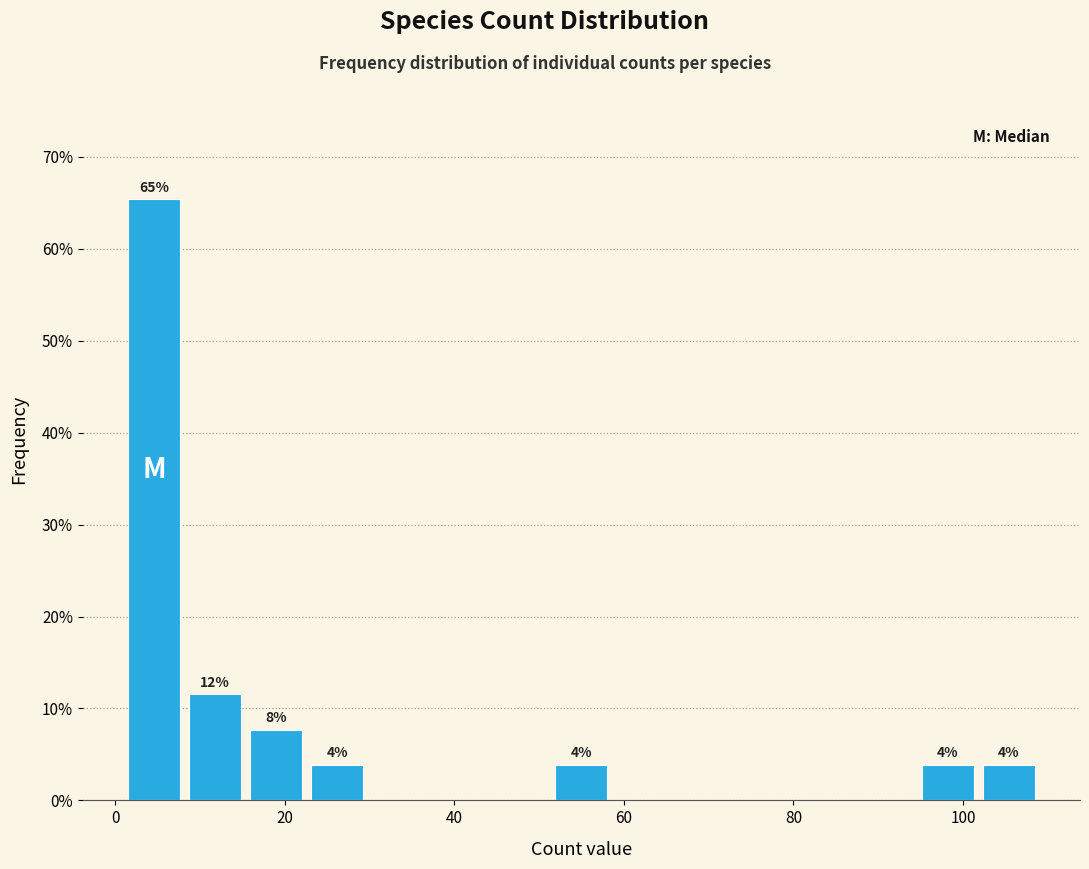

Read against the x-axis, roughly where is the centre of the tallest bar?

4